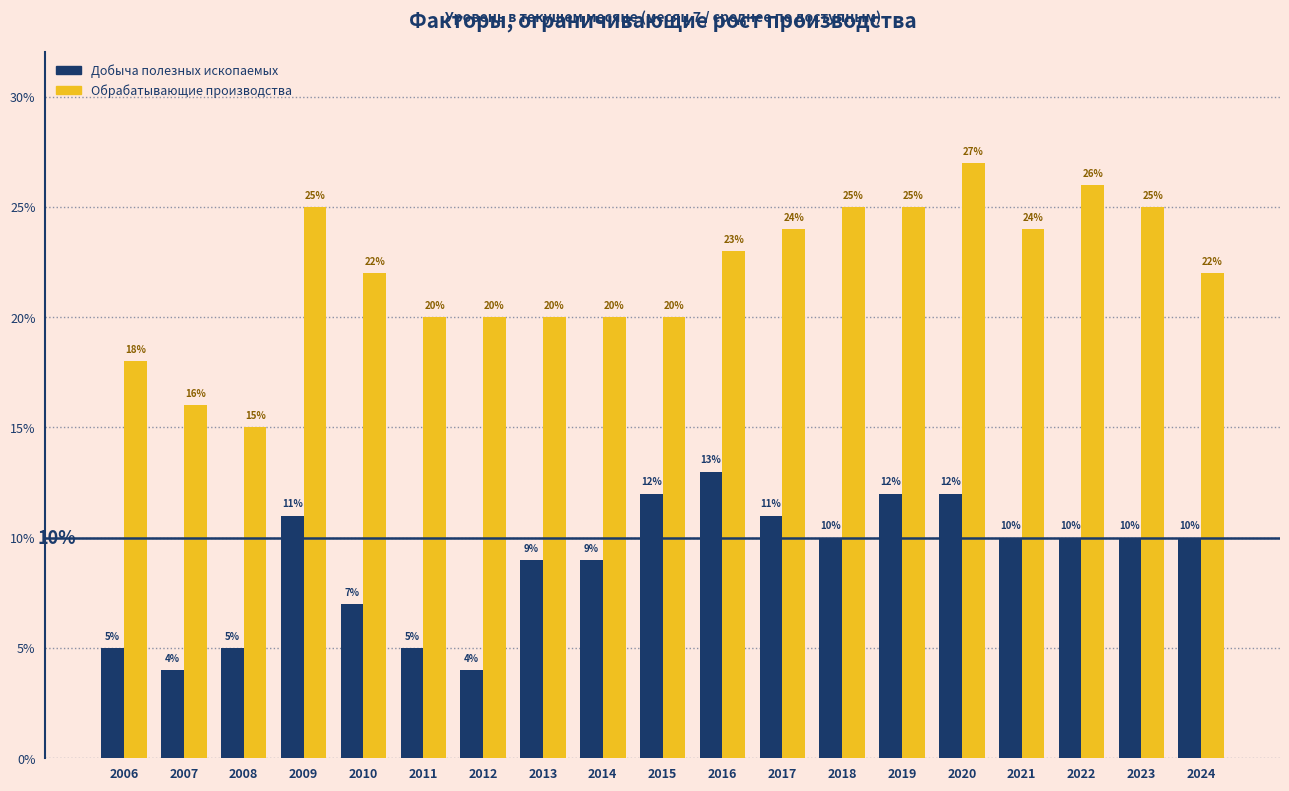

What is the maximum value for Добыча полезных ископаемых?

13